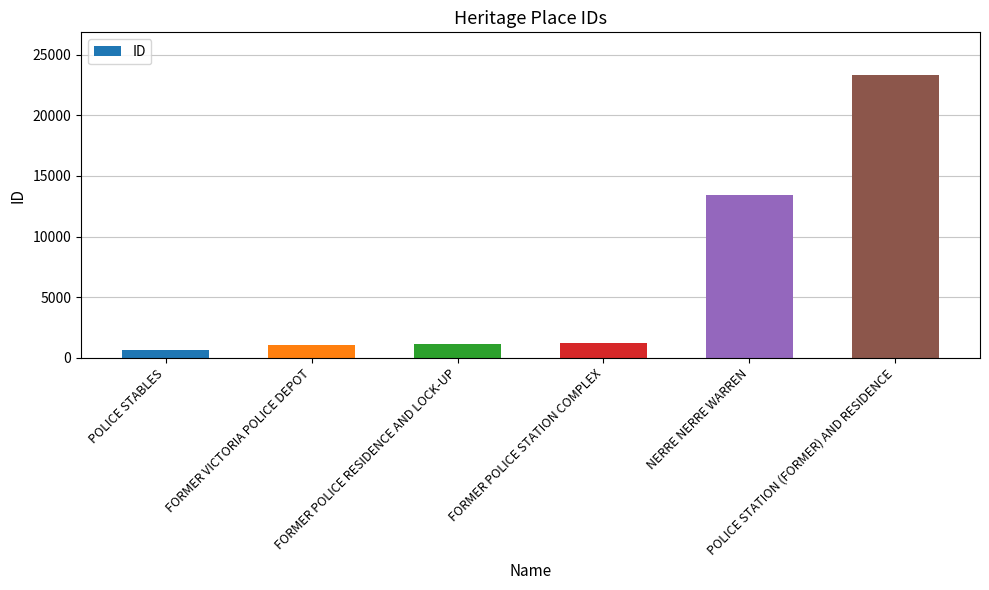

Approximately how many times larger is the value at NERRE NERRE WARREN compared to POLICE STABLES?

19.6